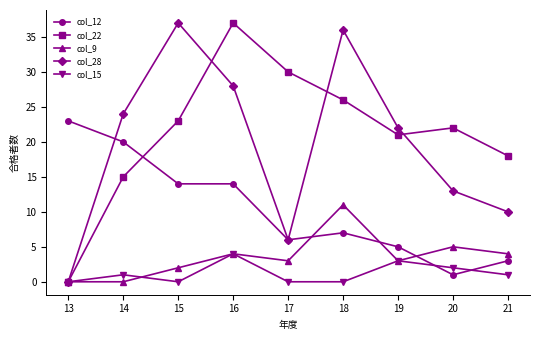

True or false: col_9 and col_12 intersect in this chart.

True